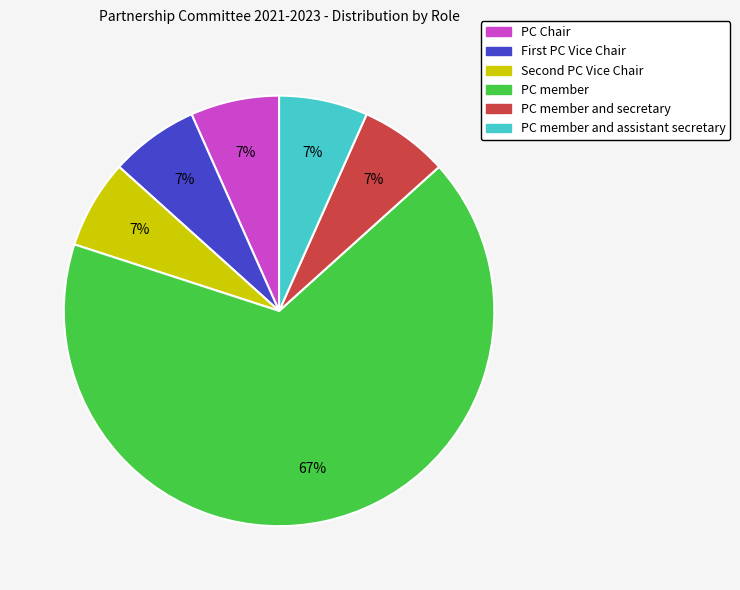

Is there a majority slice in this chart?

Yes